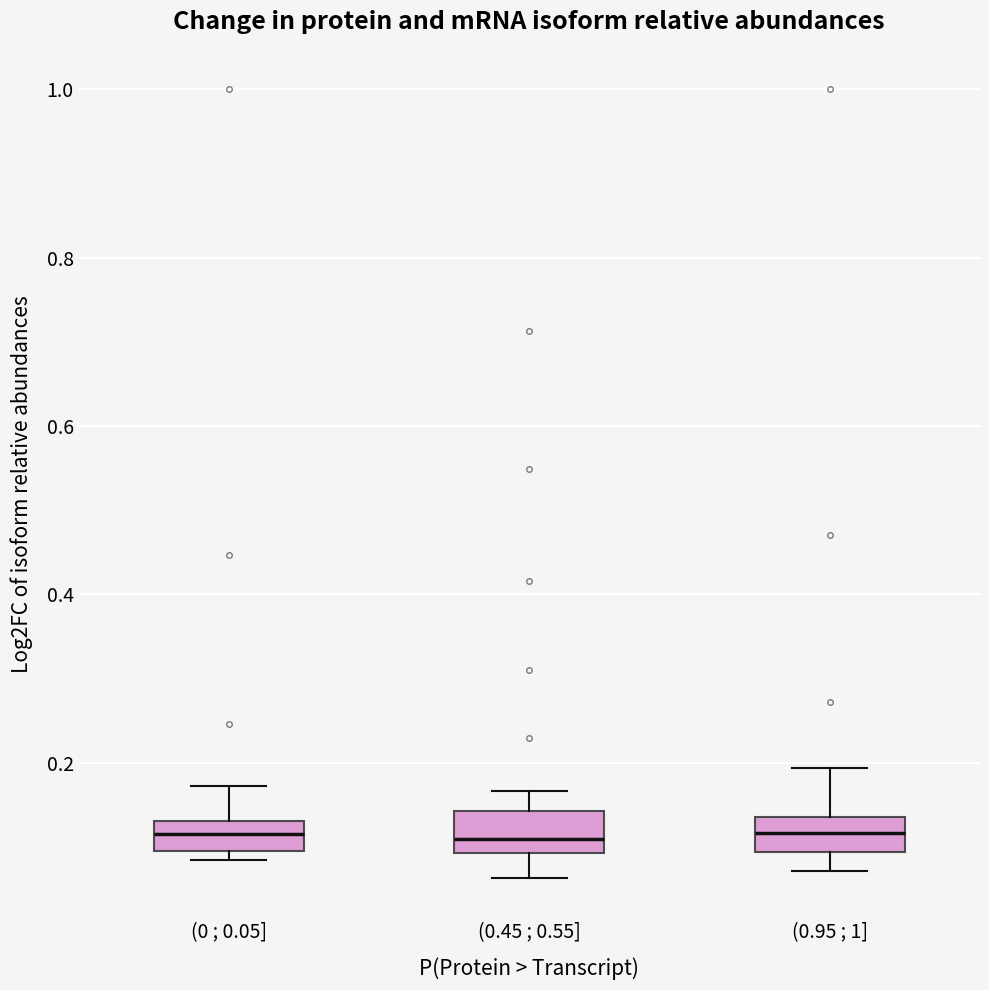

Where does the upper whisker of the box for (0 ; 0.05] end on the y-axis? The values are not printed on the chart, so give them approximately, as read against the axis.

0.18